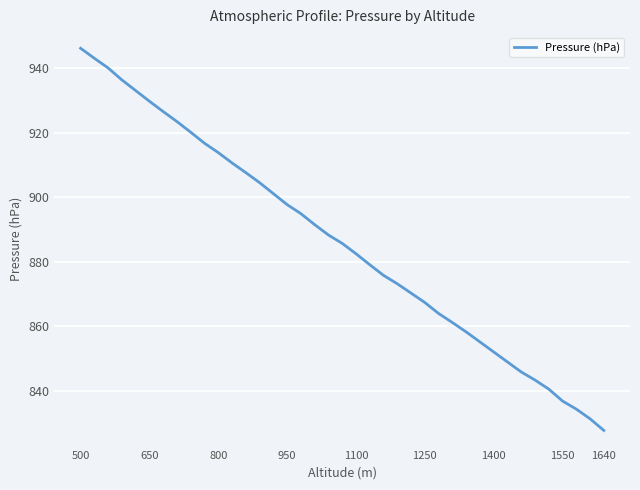

What is the maximum value shown in the chart?

946.1